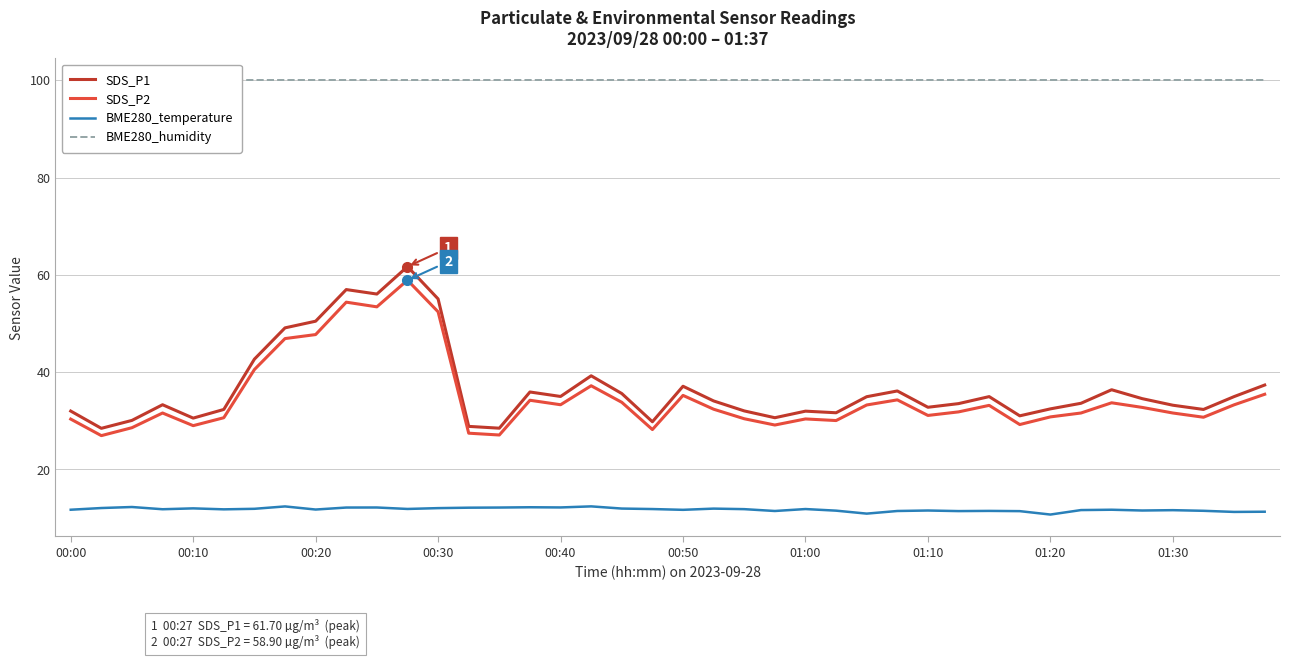

True or false: SDS_P1 and BME280_temperature intersect in this chart.

False